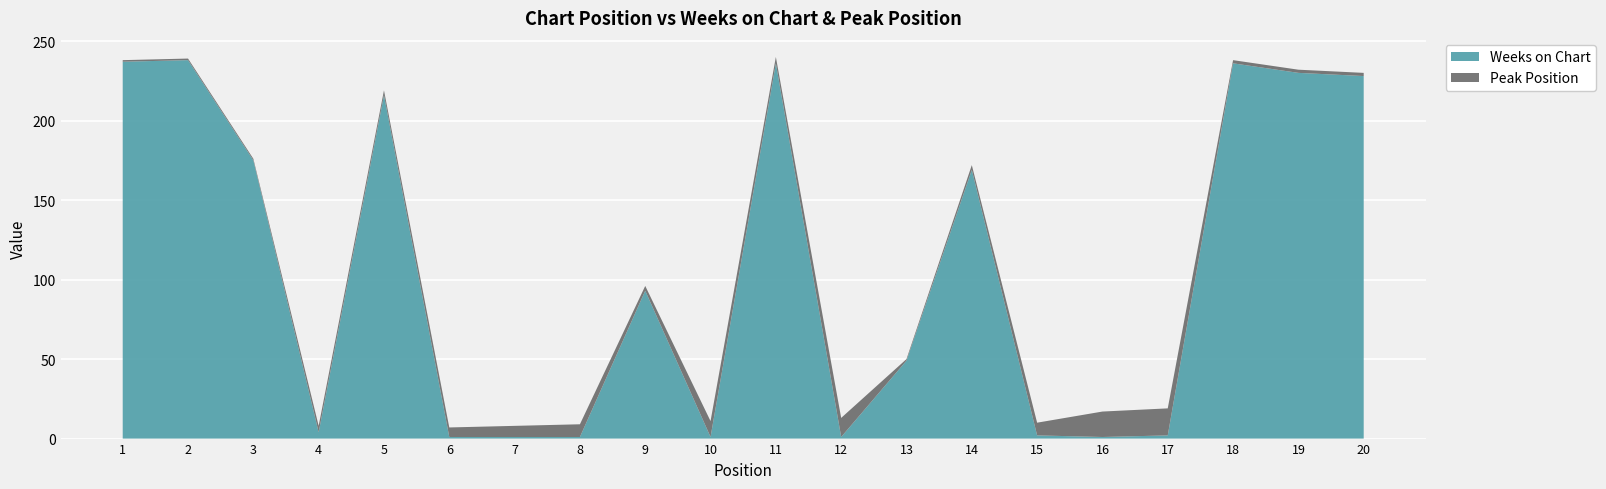

Reading left to right, transcribe all the data shown in this chart.

Weeks on Chart: 1=237	2=238	3=175	4=4	5=216	6=1	7=1	8=1	9=93	10=1	11=236	12=1	13=49	14=169	15=2	16=1	17=2	18=236	19=230	20=228
Peak Position: 1=1	2=1	3=1	4=4	5=3	6=6	7=7	8=8	9=3	10=10	11=4	12=12	13=1	14=3	15=8	16=16	17=17	18=2	19=2	20=2